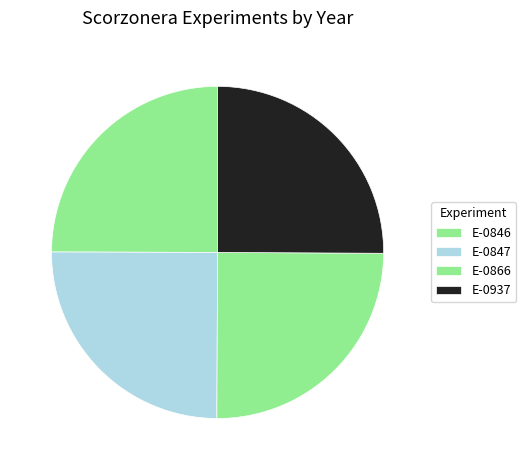

How many slices are in this pie chart?

4